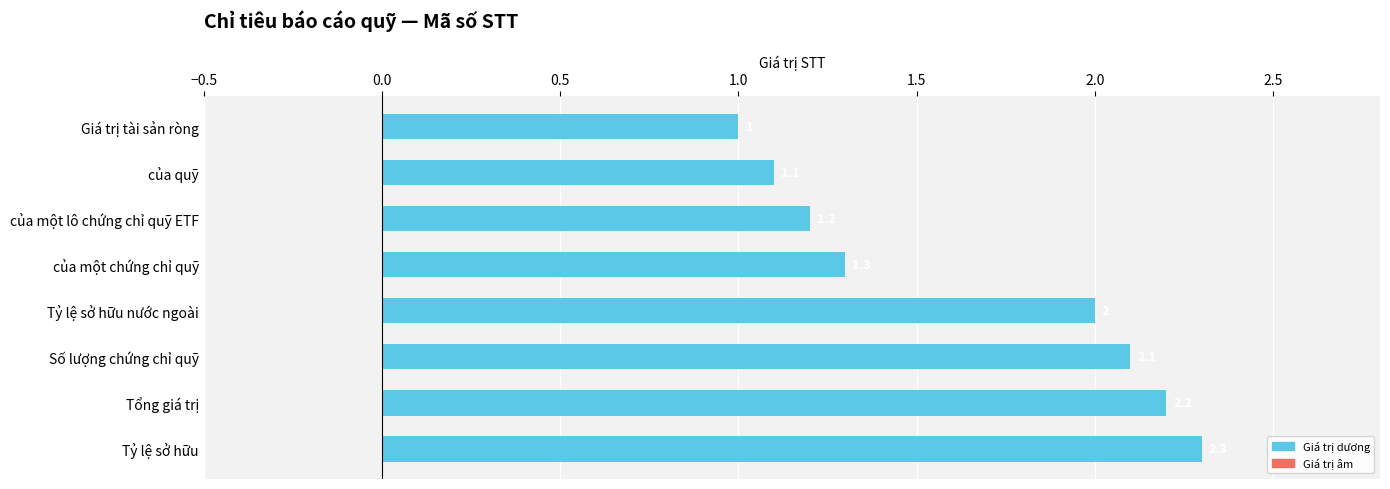

Reading bottom to top, extract all data points from this chart.

Tỷ lệ sở hữu=2.3	Tổng giá trị=2.2	Số lượng chứng chỉ quỹ=2.1	Tỷ lệ sở hữu nước ngoài=2.0	của một chứng chỉ quỹ=1.3	của một lô chứng chỉ quỹ ETF=1.2	của quỹ=1.1	Giá trị tài sản ròng=1.0